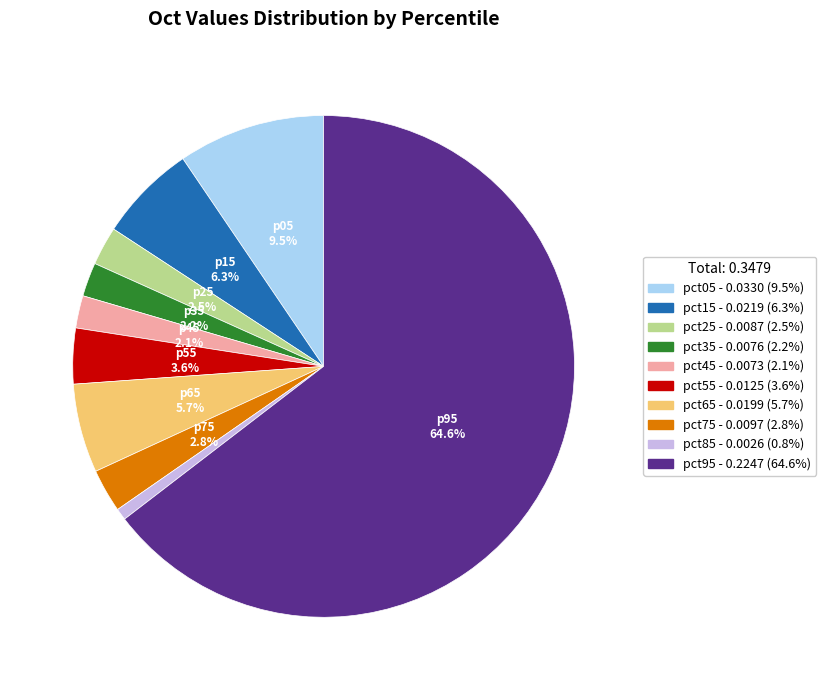

Count the number of slices in the pie.

10